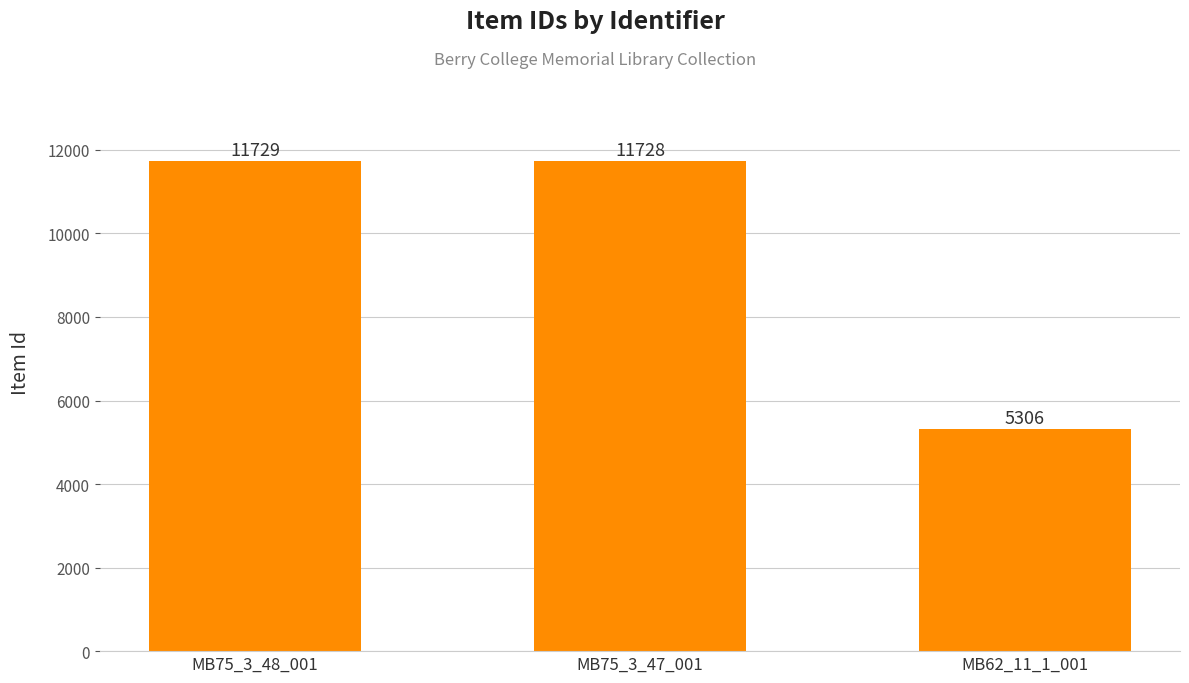

List the labels in order of value, largest first.

MB75_3_48_001, MB75_3_47_001, MB62_11_1_001